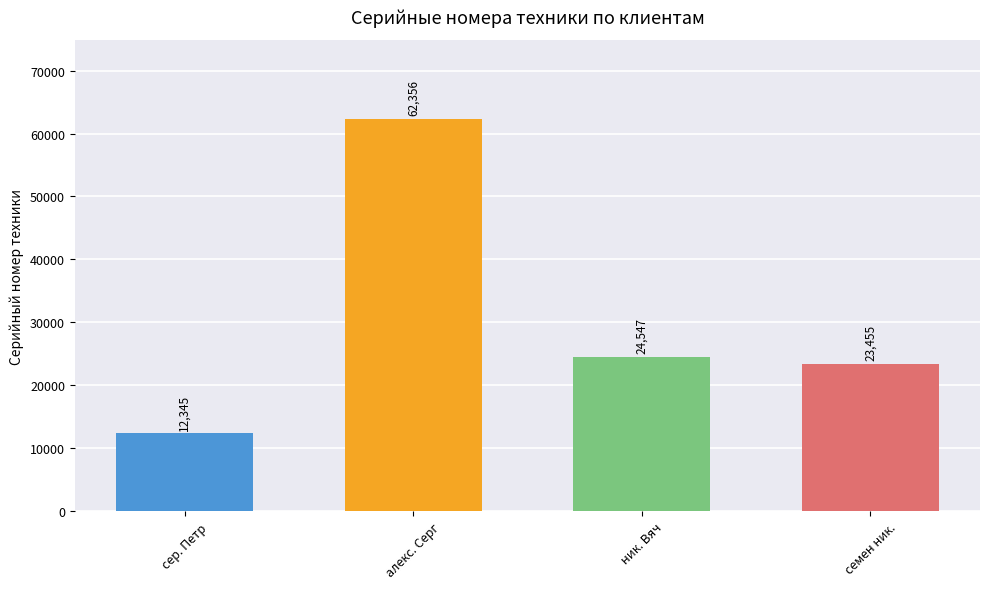

Where is the data nearest to the value 37350?

ник. Вяч